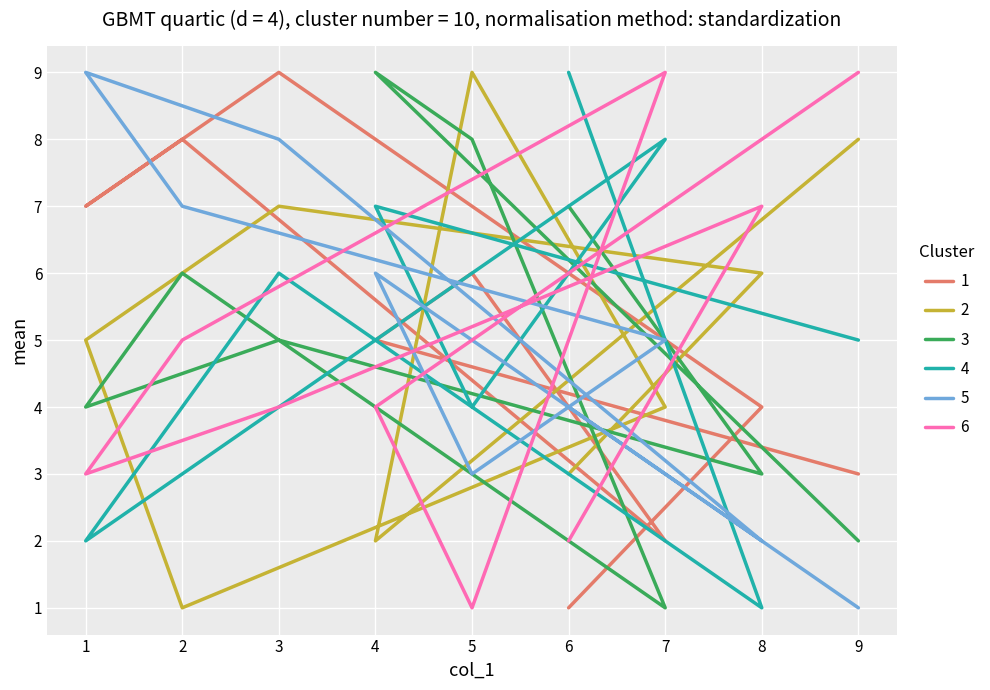

What is the value of the col_9 point at the 9th from the left?

9